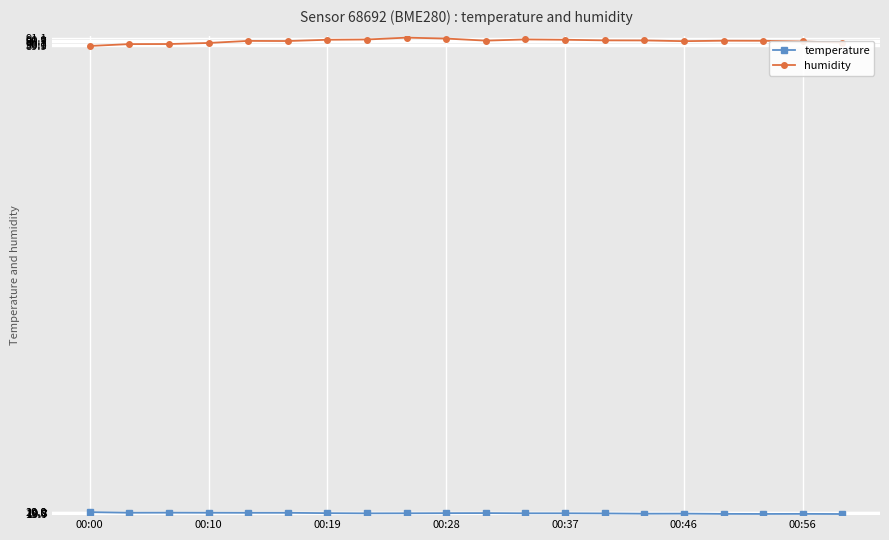

What is the sum of all humidity values?

1813.6